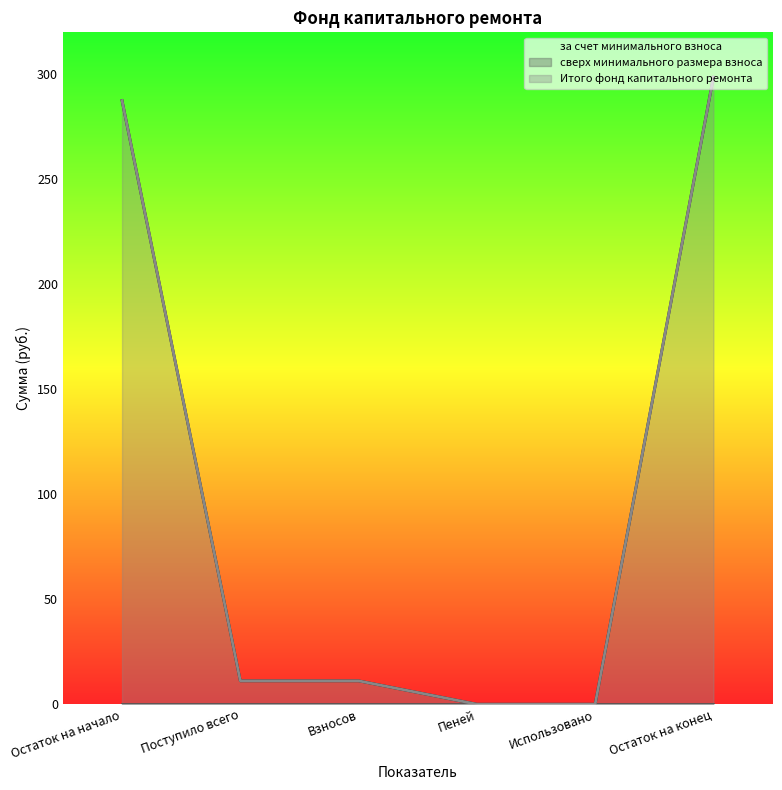

The за счет минимального взноса series shows 11.1 at Поступило всего. True or false?

True